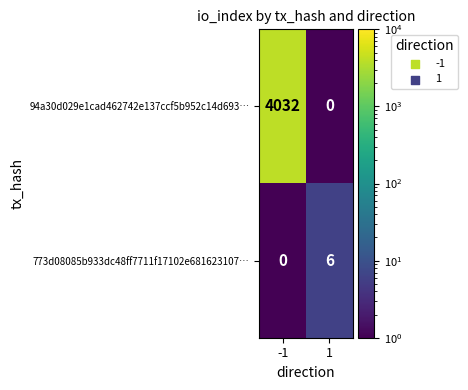

List the series in order of their peak value, lowest first.

773d08085b933dc48ff7711f17102e681623107…, 94a30d029e1cad462742e137ccf5b952c14d693…